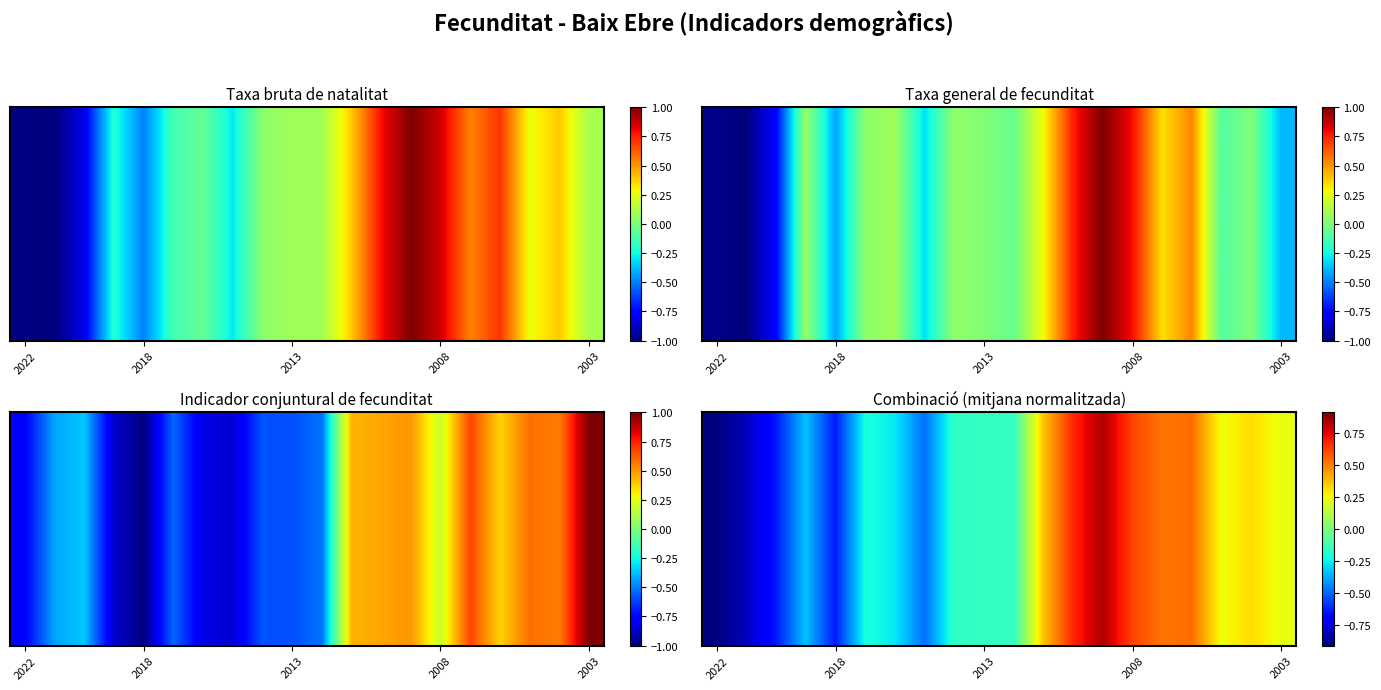

How many negative values are there?

11